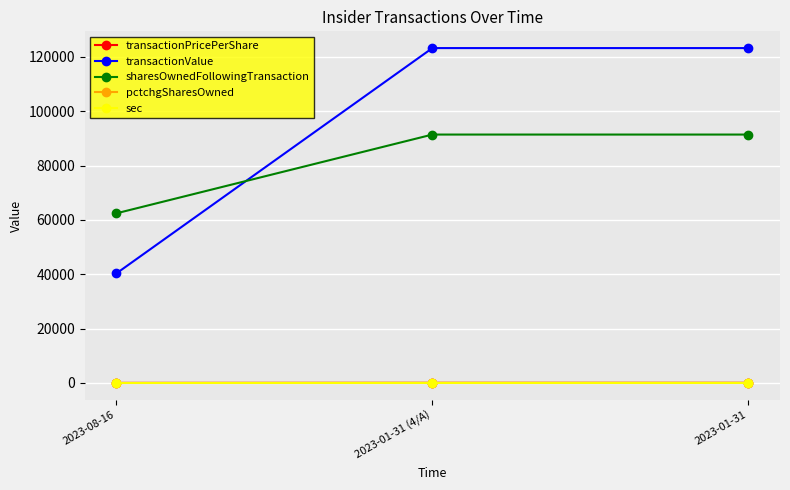

Which series has the largest range (max minus min)?

transactionValue